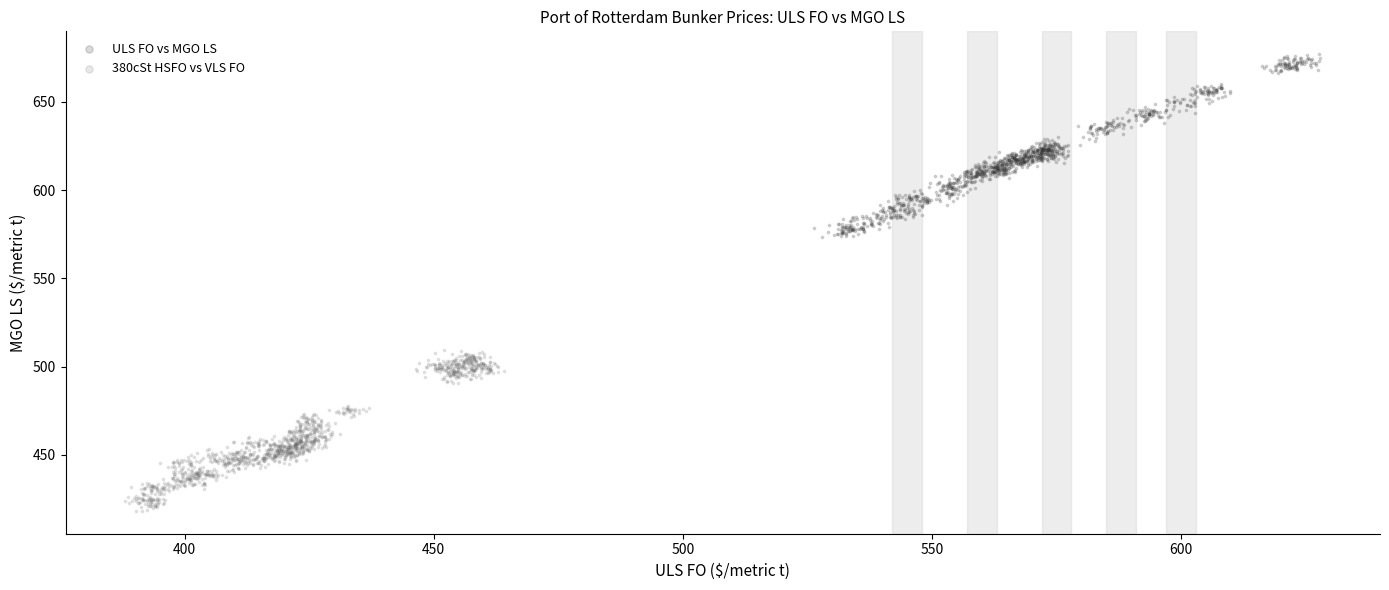

Which series has the largest Y range (max minus min)?

ULS FO vs MGO LS